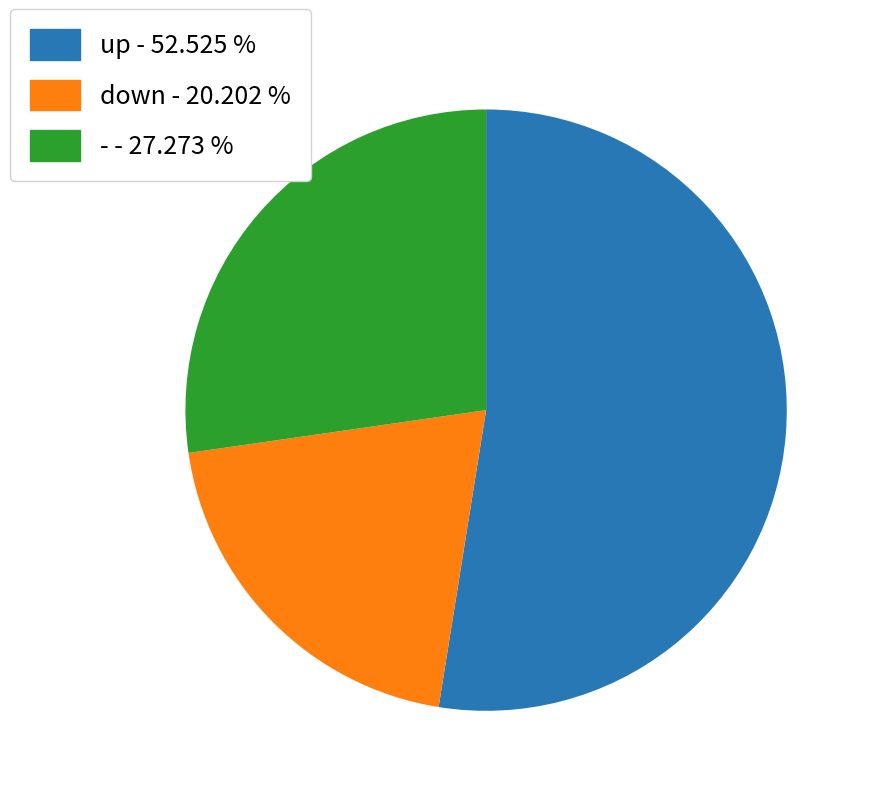

Does up account for over 50% of the chart?

Yes